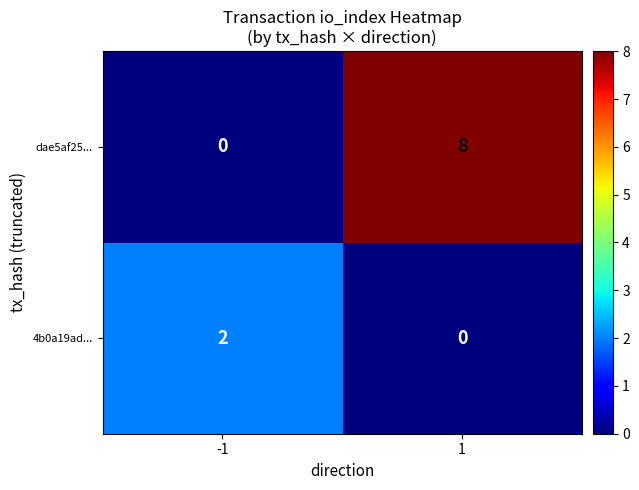

Count the number of categories in the chart.

2